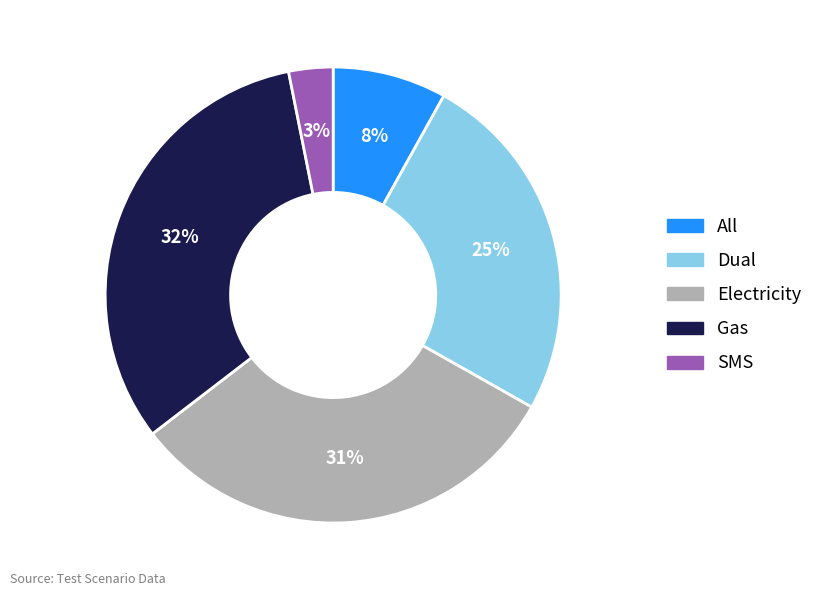

Is there any slice that represents more than half of the pie?

No